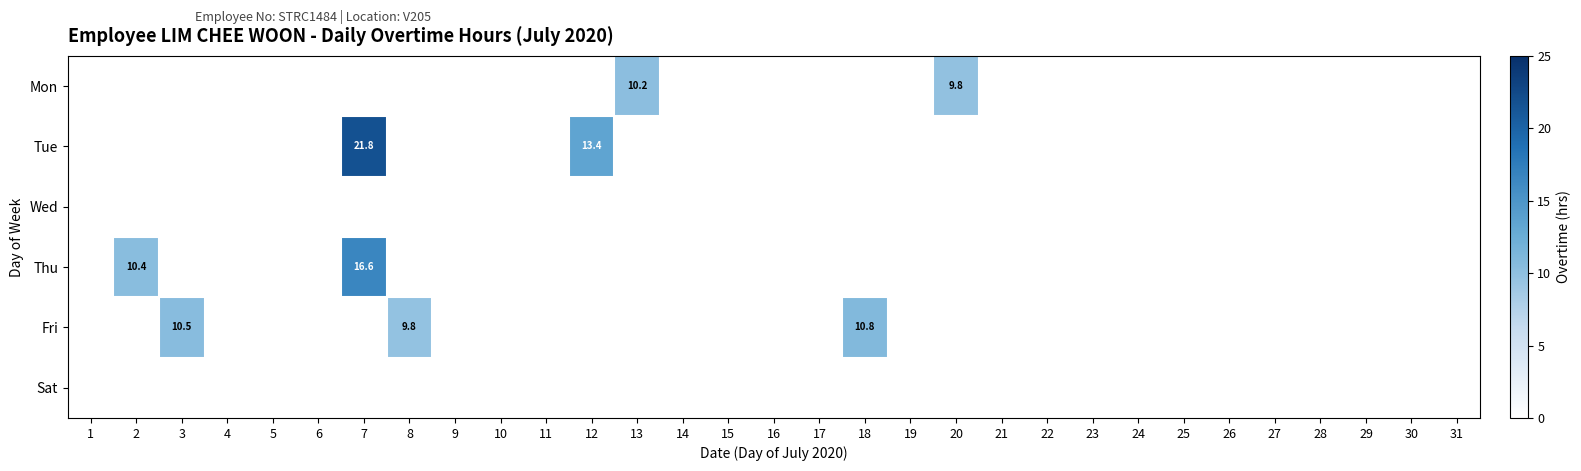

Is the value of Fri at 25 greater than the value of Mon at 2?

No